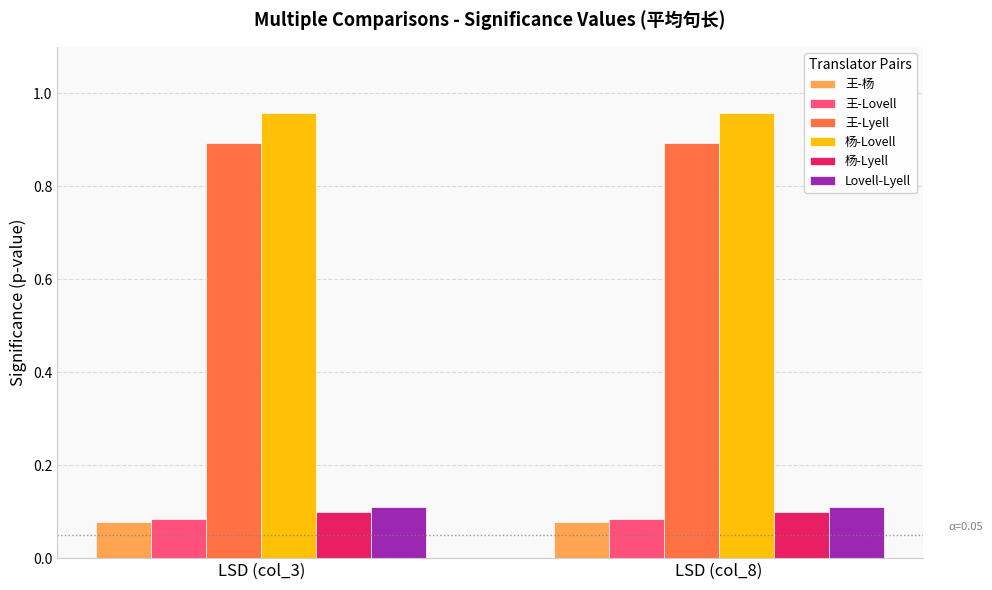

What is the difference between the highest and lowest values at LSD (col_3)?

0.9